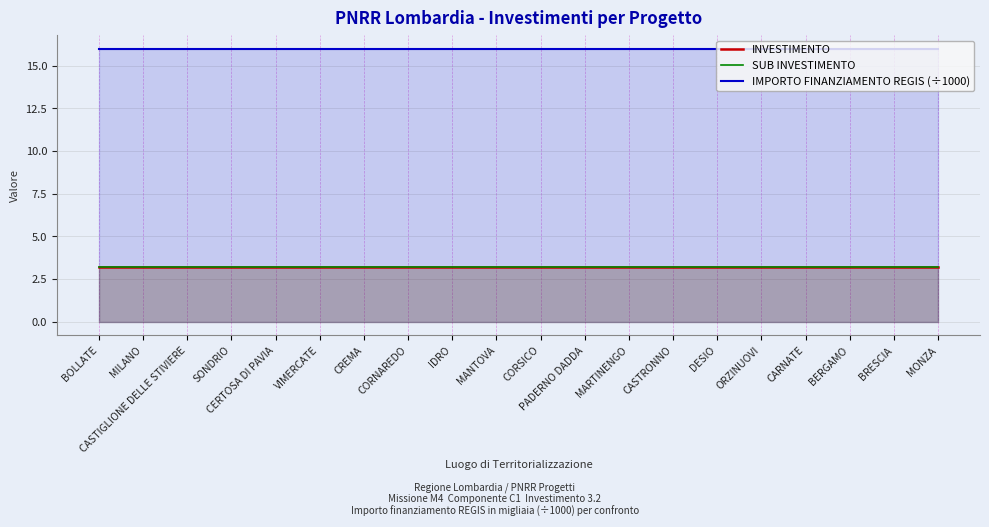

What is the difference between the highest and lowest values at PADERNO DADDA?

12.8